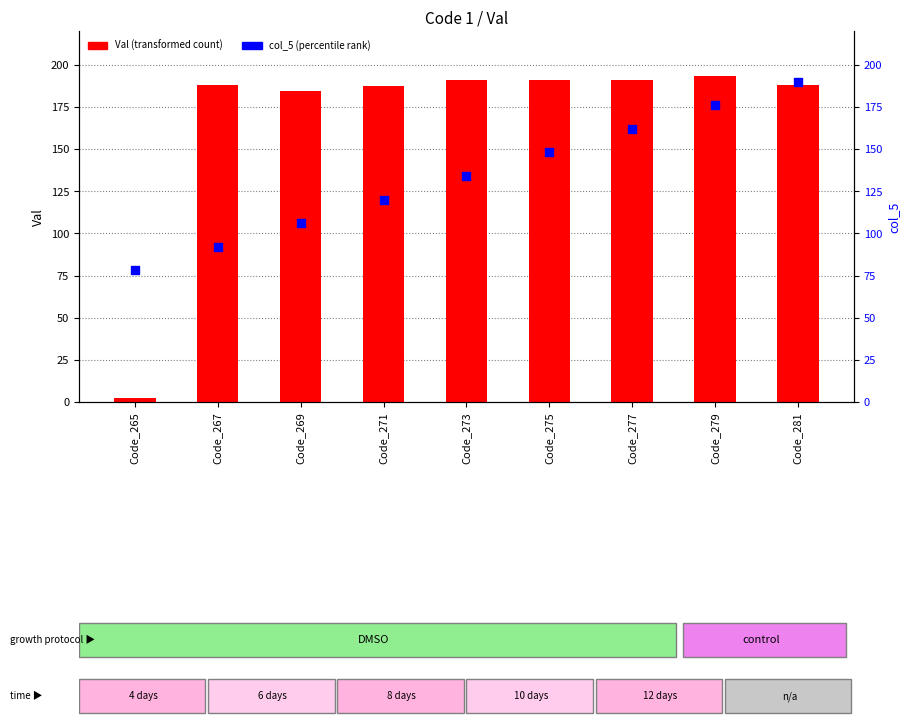

Which series reaches the maximum Y coordinate?

Val